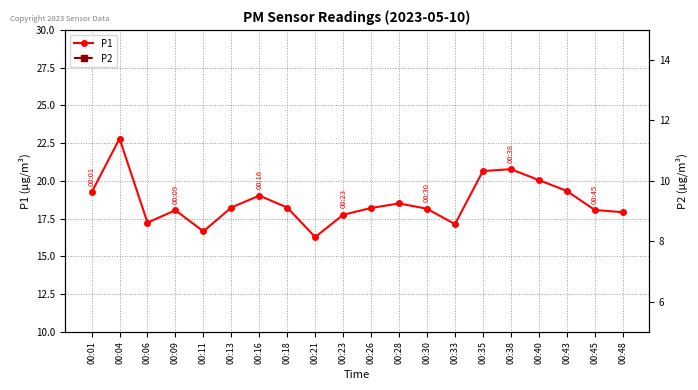

At which label does P1 first exceed 18?

00:01